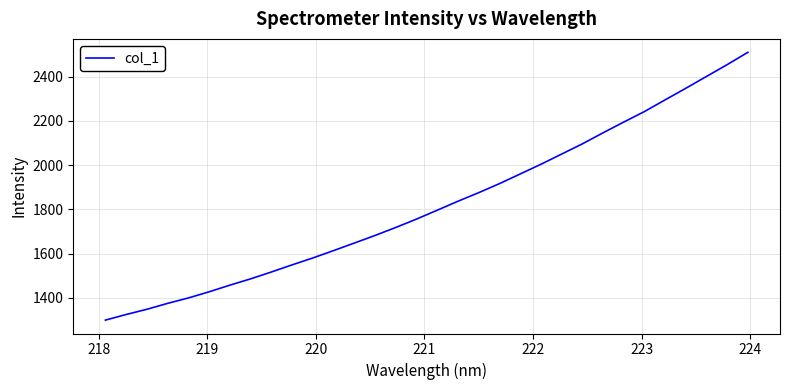

What is the maximum value shown in the chart?

2510.3